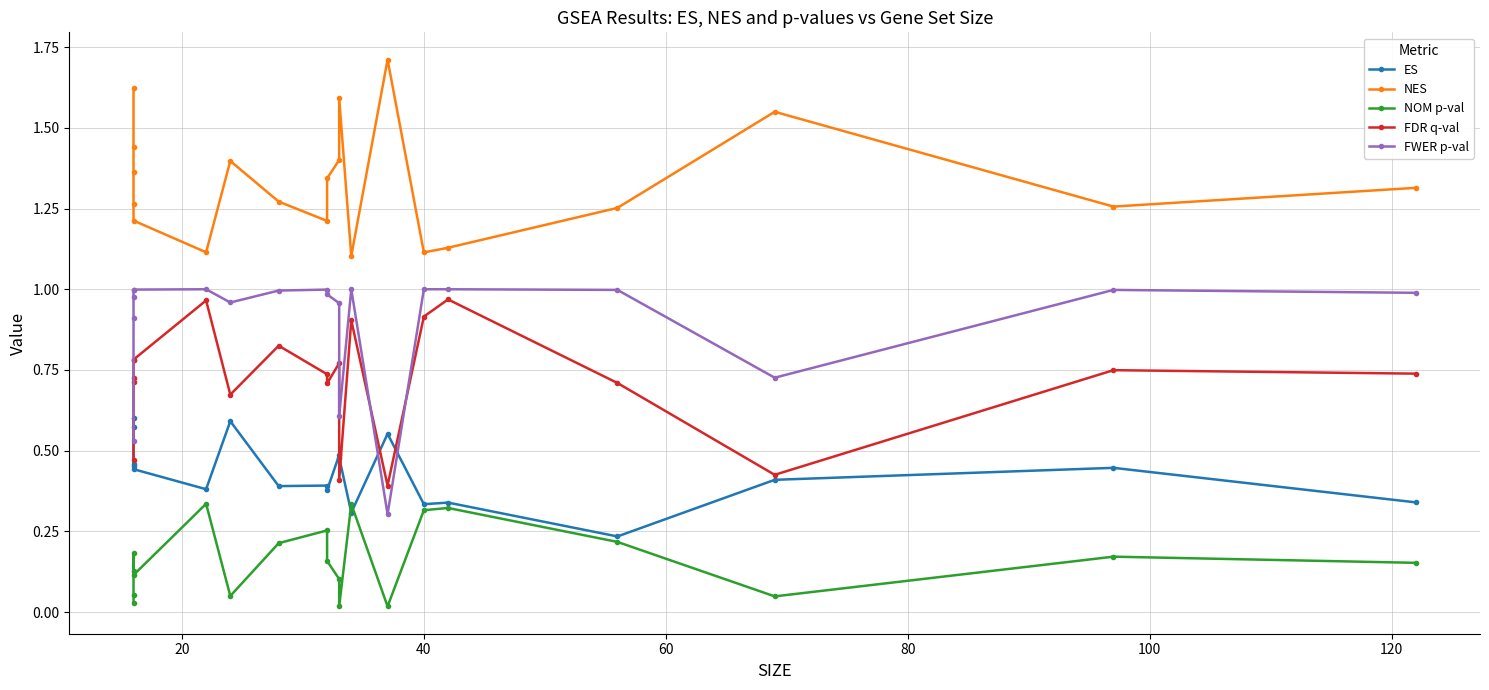

How many series are shown in this chart?

5